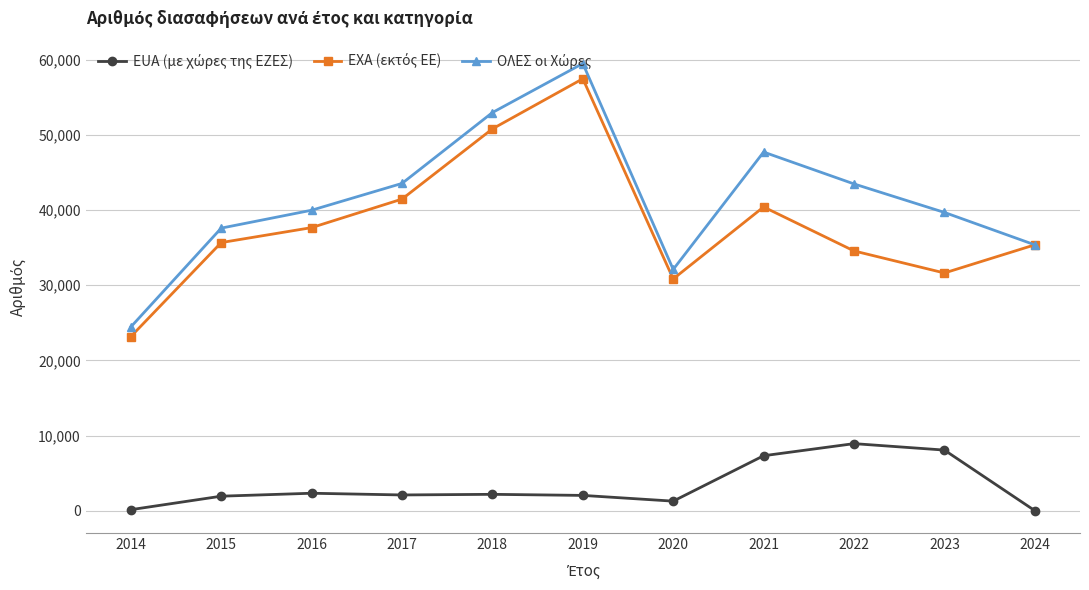

What is the maximum value shown in the chart?

59520